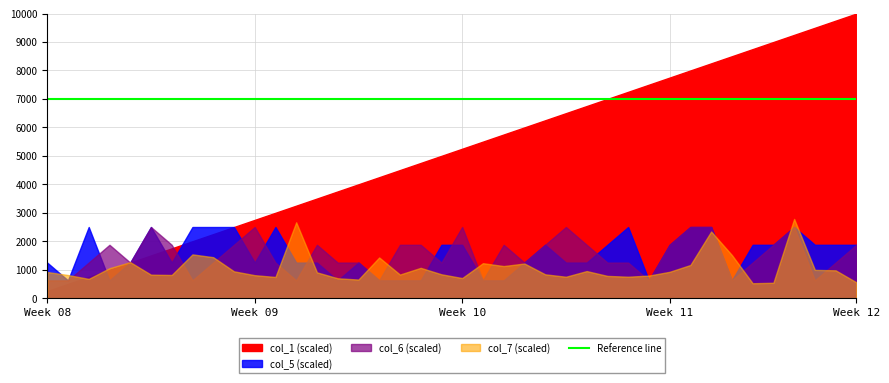

Count the col_5 values in the range 2 to 4.

30